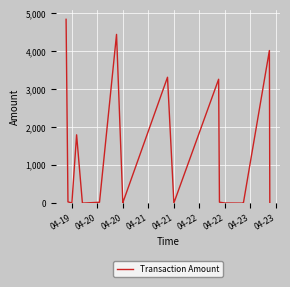

How many points are higher than both their immediate neighbors (excluding endpoints)?

5